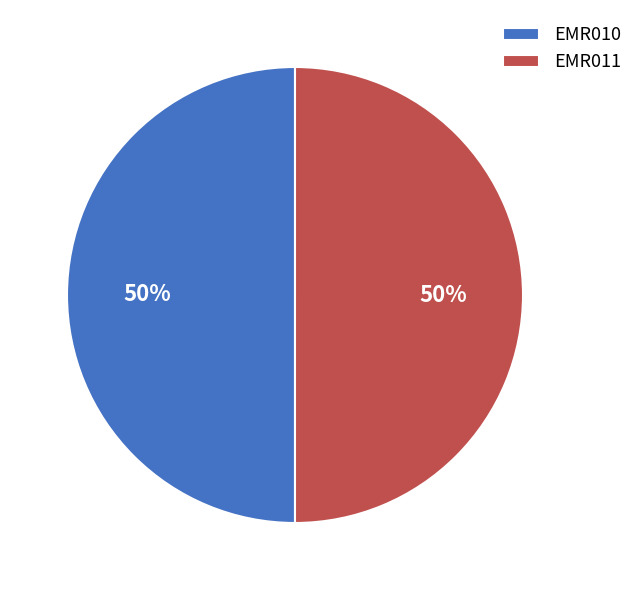

Combined, do EMR010 and EMR011 account for over 50%?

Yes